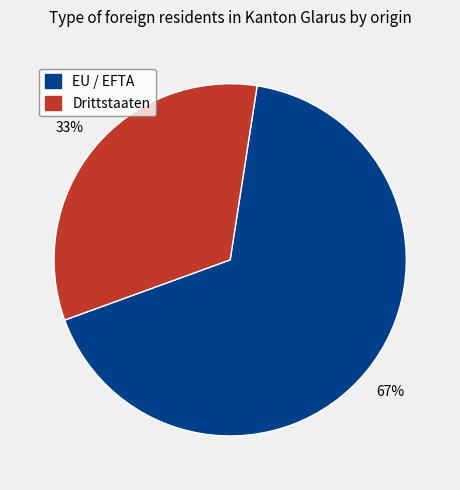

What is the smallest slice in the pie chart?

Drittstaaten